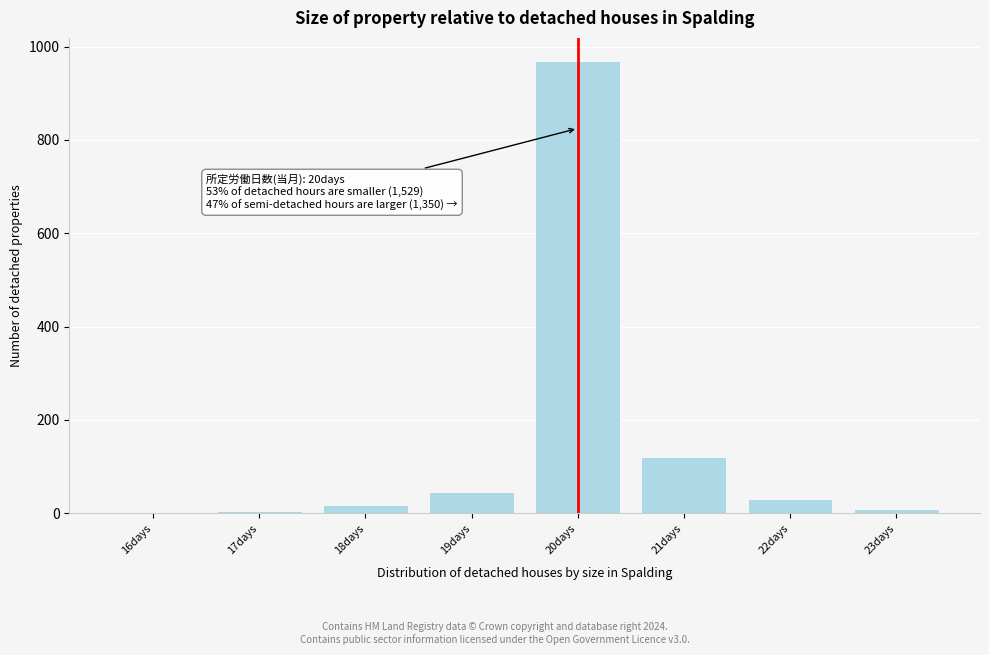

Which has a higher value, 20days or 22days?

20days